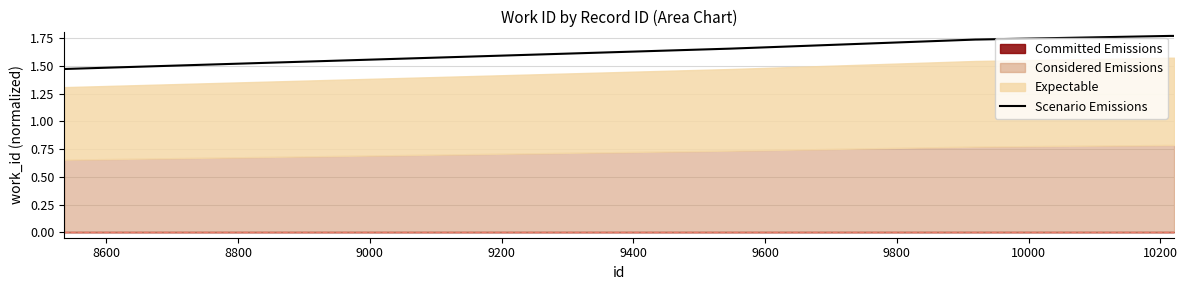

What is the value of the 8th point from the left?

1.8